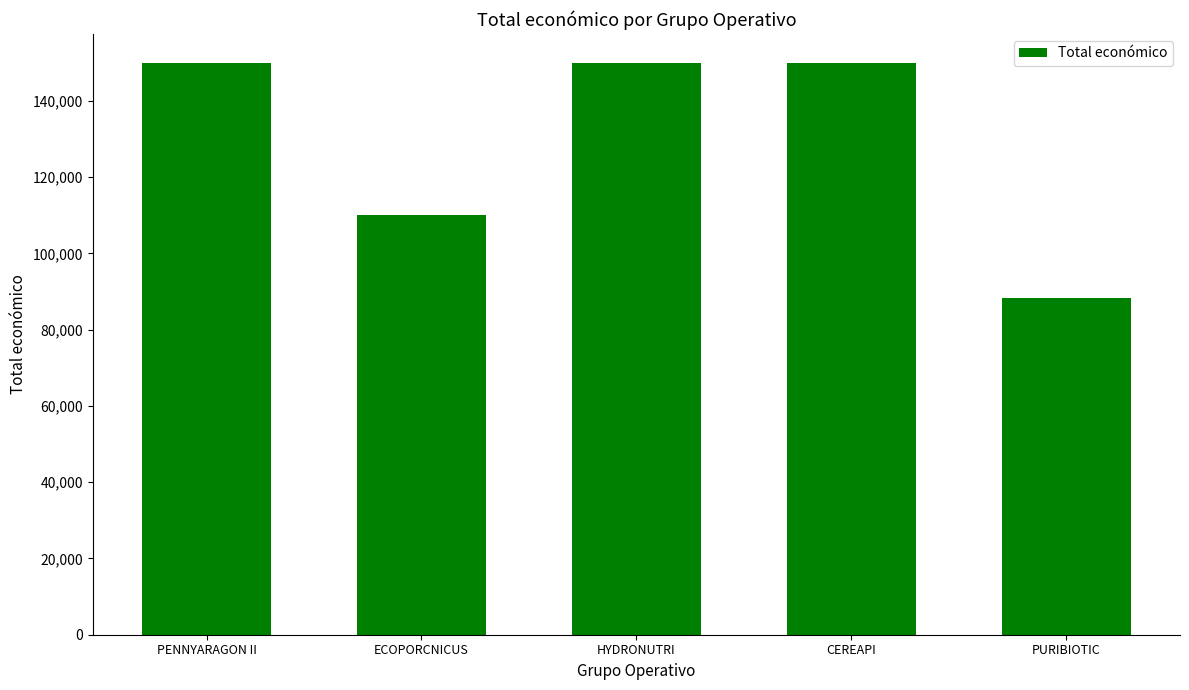

What is the label of the 2nd bar from the right?

CEREAPI